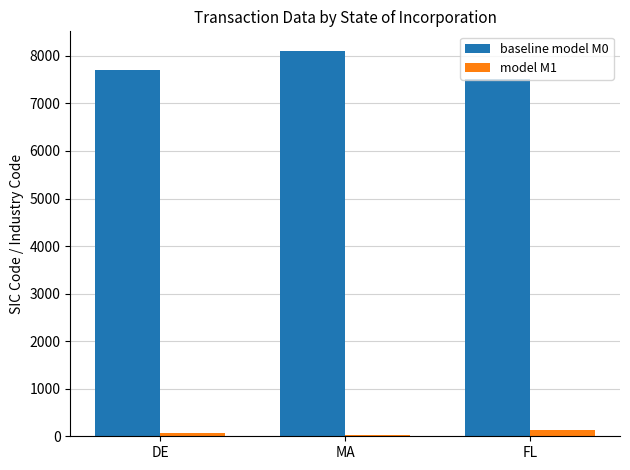

At which category is the sum across all series the highest?

MA